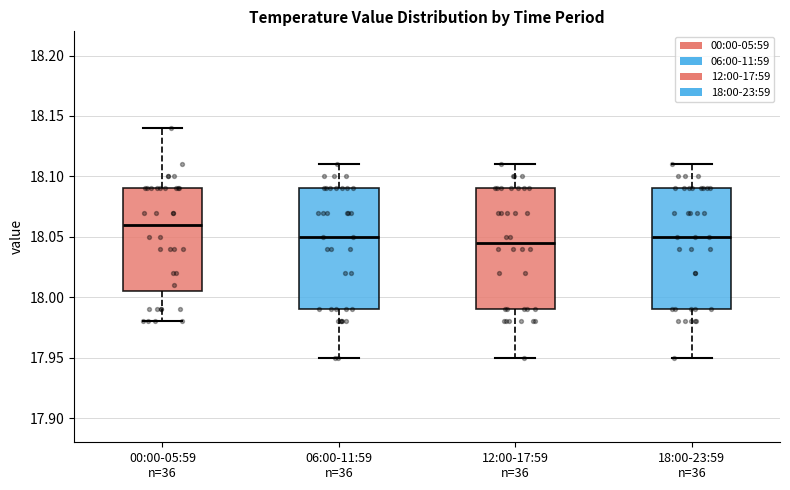

Reading left to right, transcribe this box plot: for each box, give where its median line is, the range the box spans, and where its two whiskers end, as read against the y-axis. The values are not printed on the chart, so give them approximately, as read against the axis.

00:00-05:59 n=36: median 18.060, box 18.005 to 18.090, whiskers 17.980 to 18.140
06:00-11:59 n=36: median 18.050, box 17.990 to 18.090, whiskers 17.950 to 18.110
12:00-17:59 n=36: median 18.045, box 17.990 to 18.090, whiskers 17.950 to 18.110
18:00-23:59 n=36: median 18.050, box 17.990 to 18.090, whiskers 17.950 to 18.110